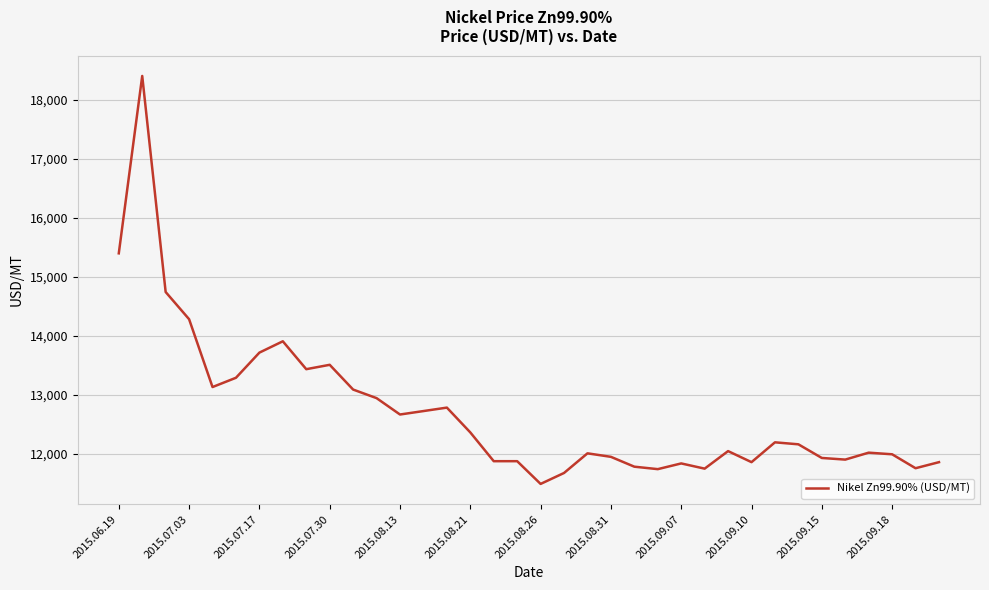

What is the minimum value shown in the chart?

11495.5